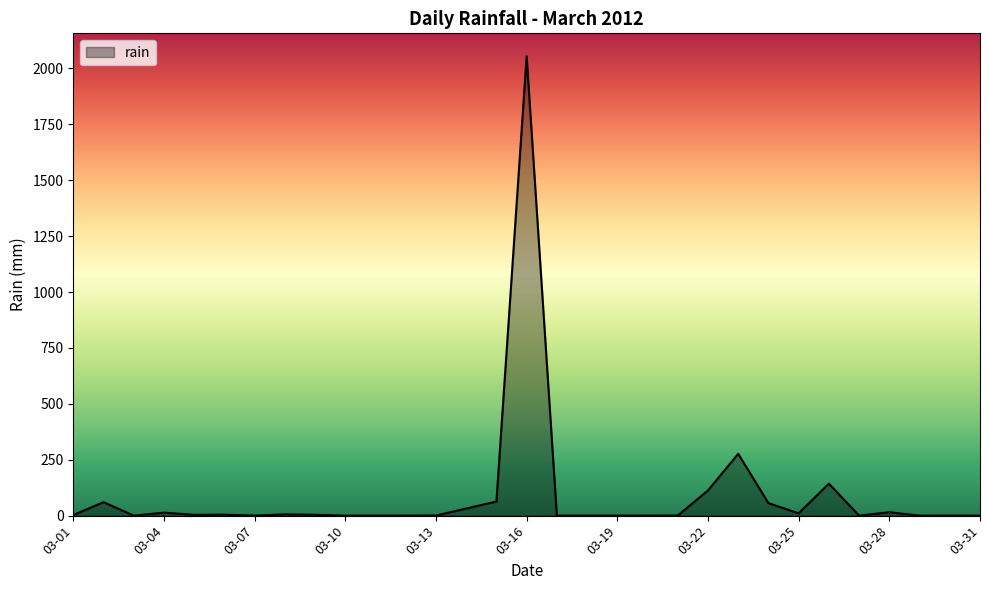

What is the difference between the maximum and minimum values?

2054.4